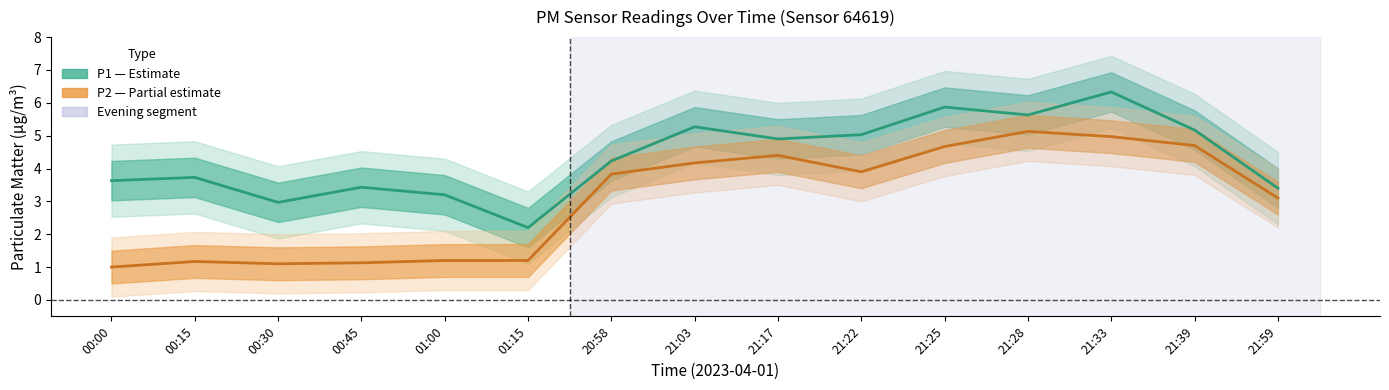

True or false: P2 (PM2.5) and P1 (PM10) intersect in this chart.

False